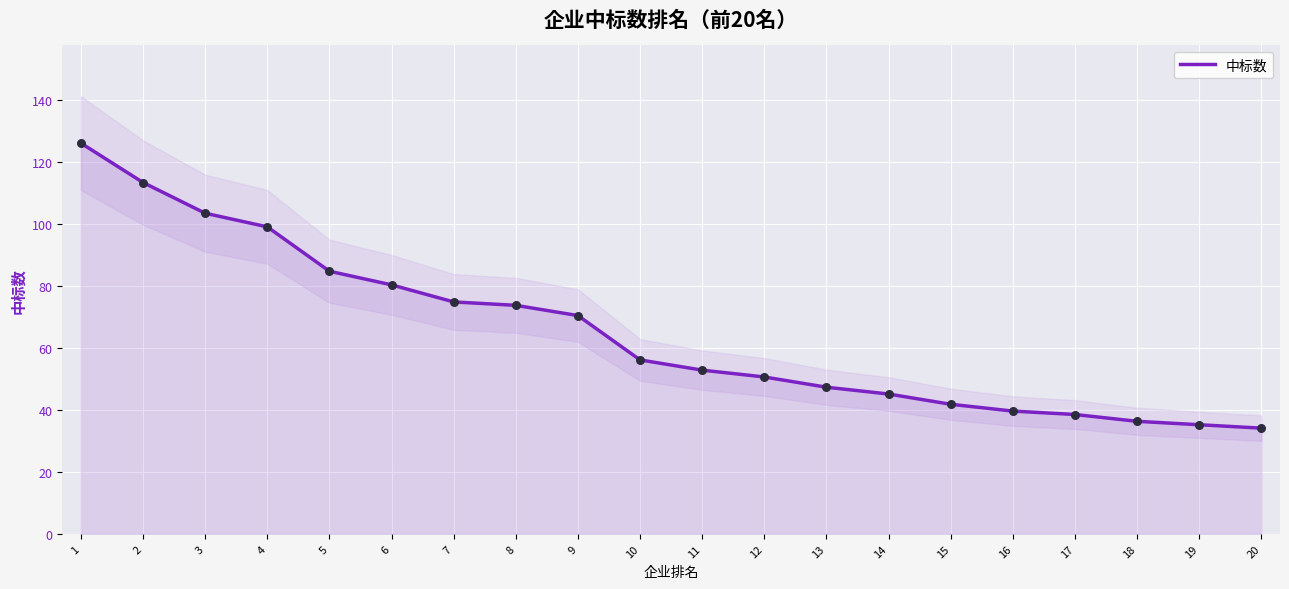

What is the change in value from 7 to 9?

-4.4